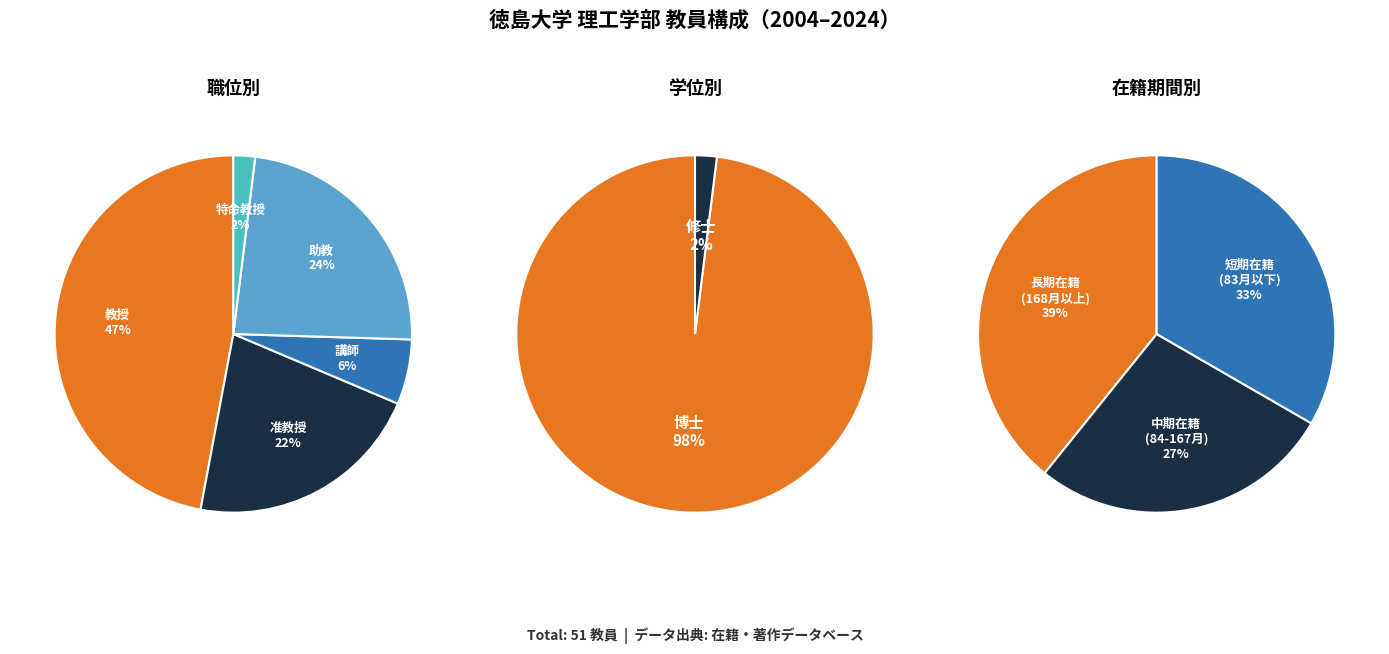

Does 特命教授 account for over 50% of the chart?

No